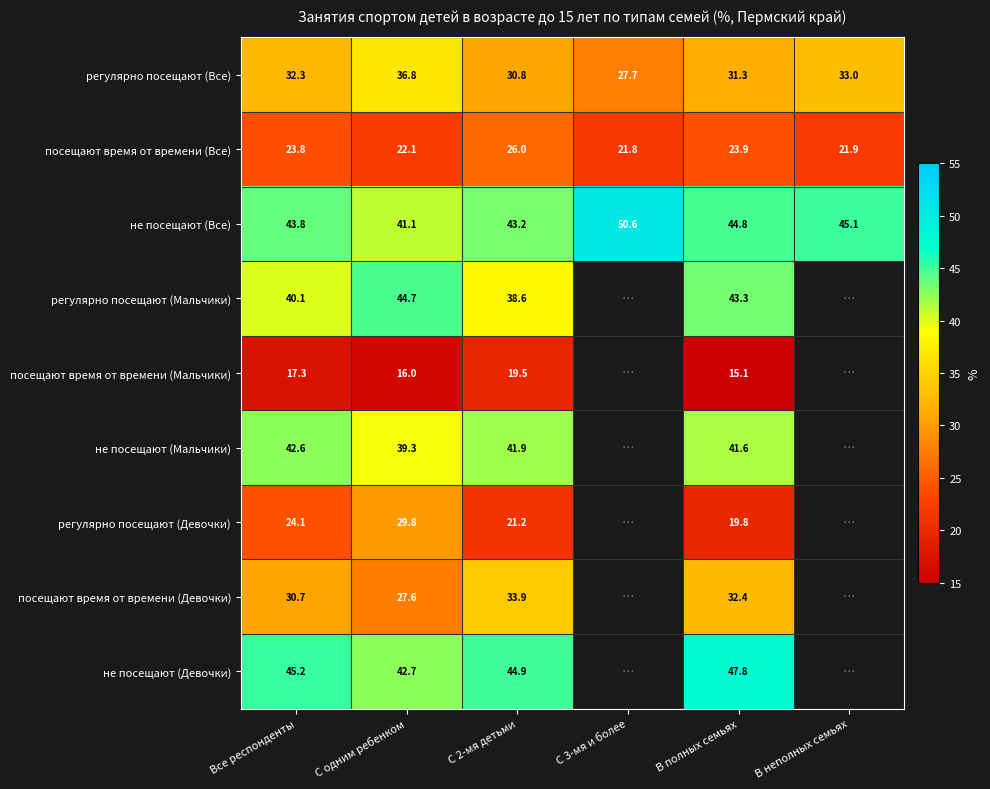

What is the difference between the посещают время от времени (Все) values at В полных семьях and Все респонденты?

0.1